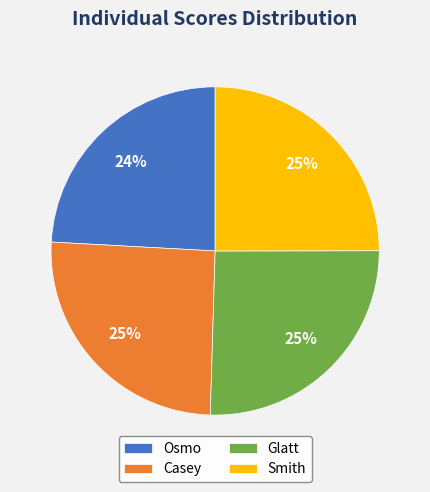

To the nearest percent, what portion does Glatt represent?

25%